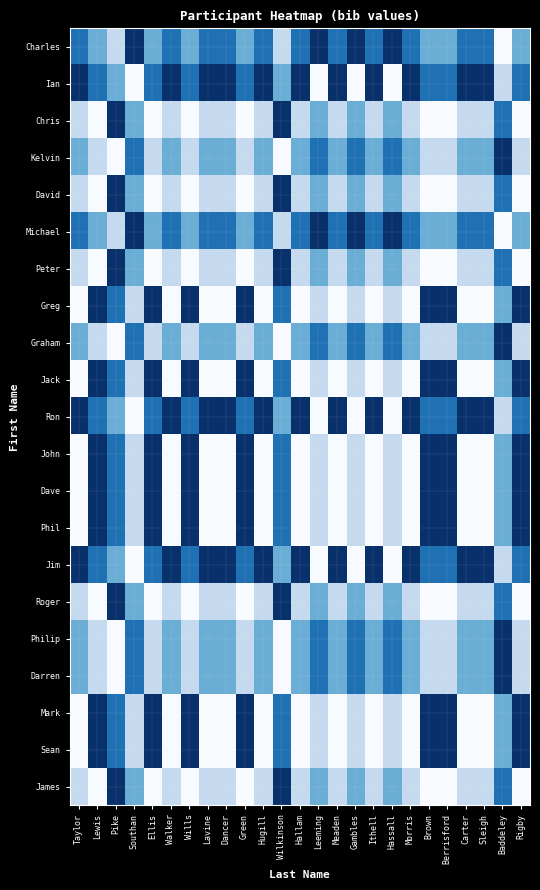

At which category is the sum across all series the highest?

Pike